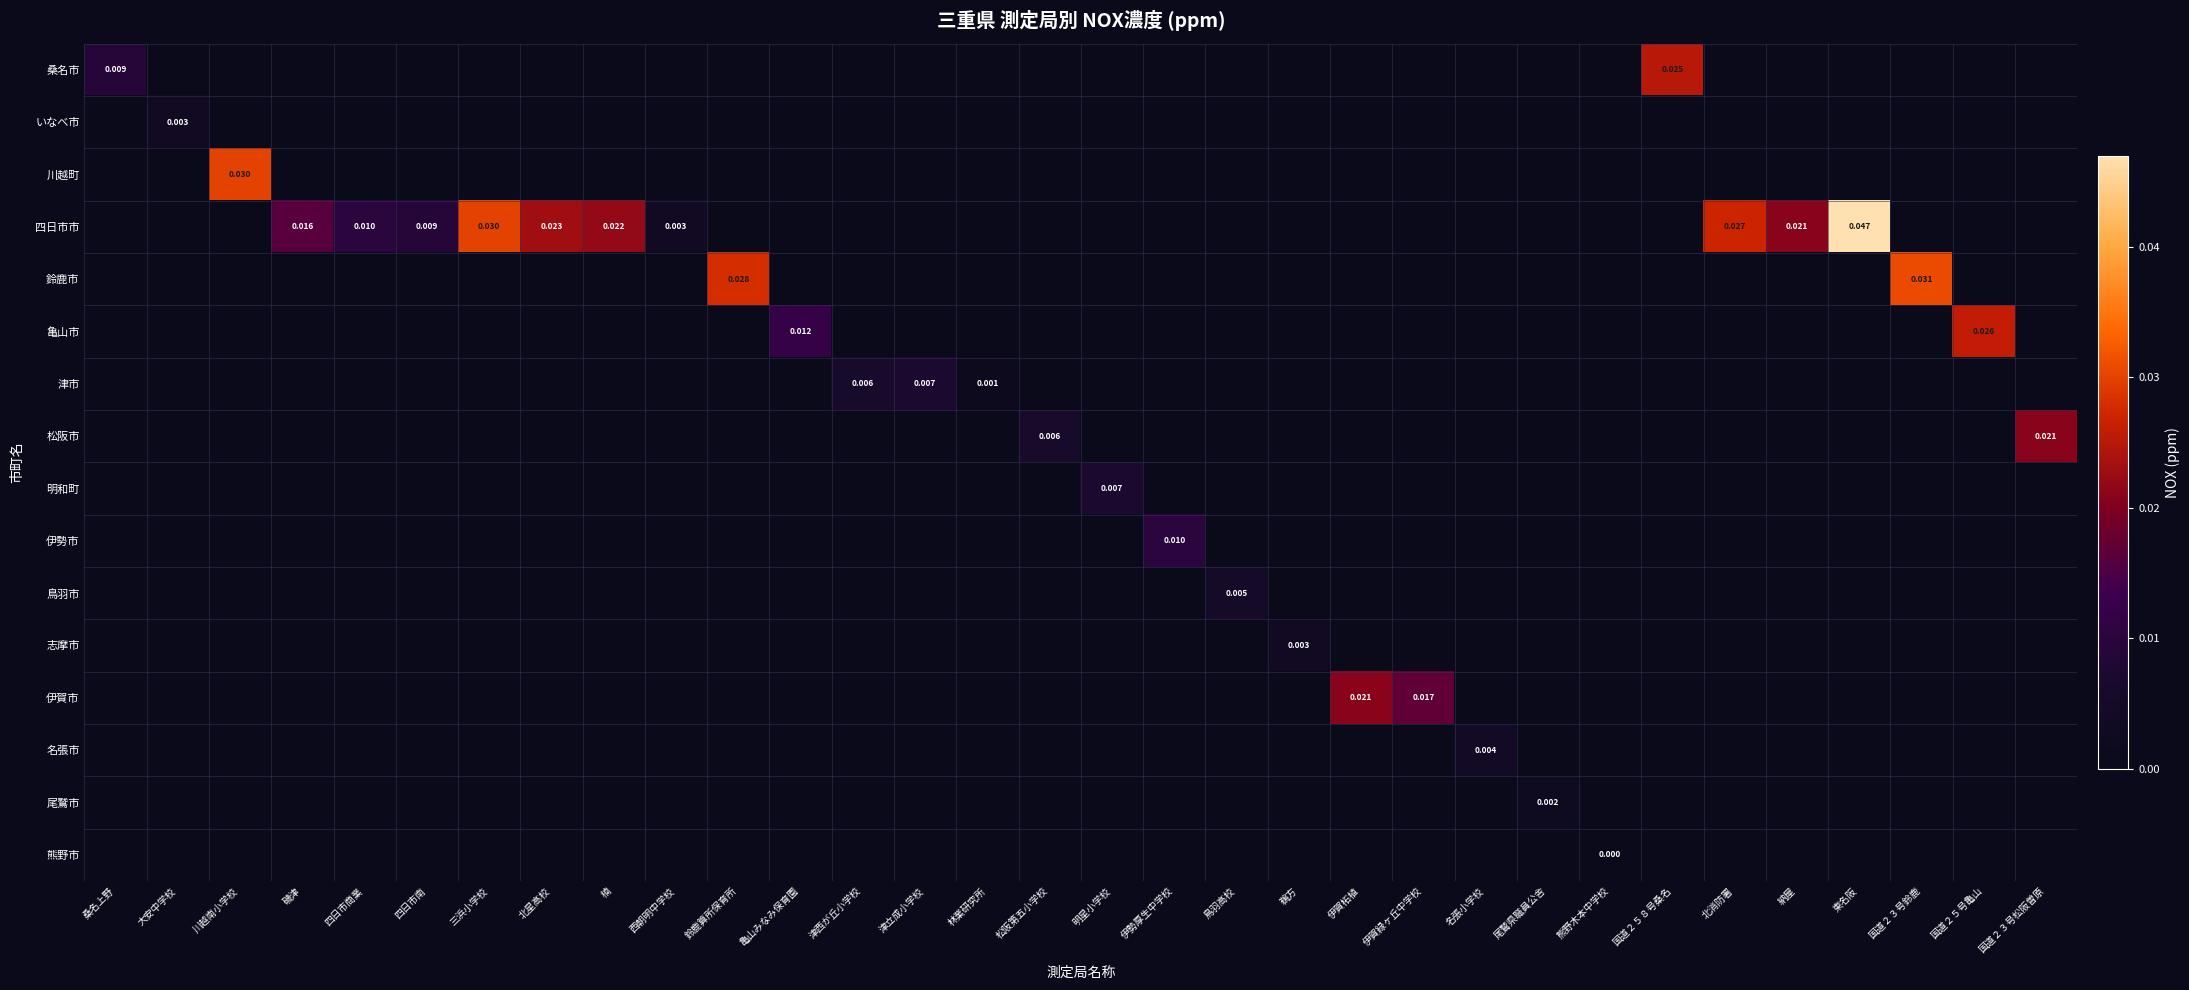

Which category has the highest value across all series?

東名阪